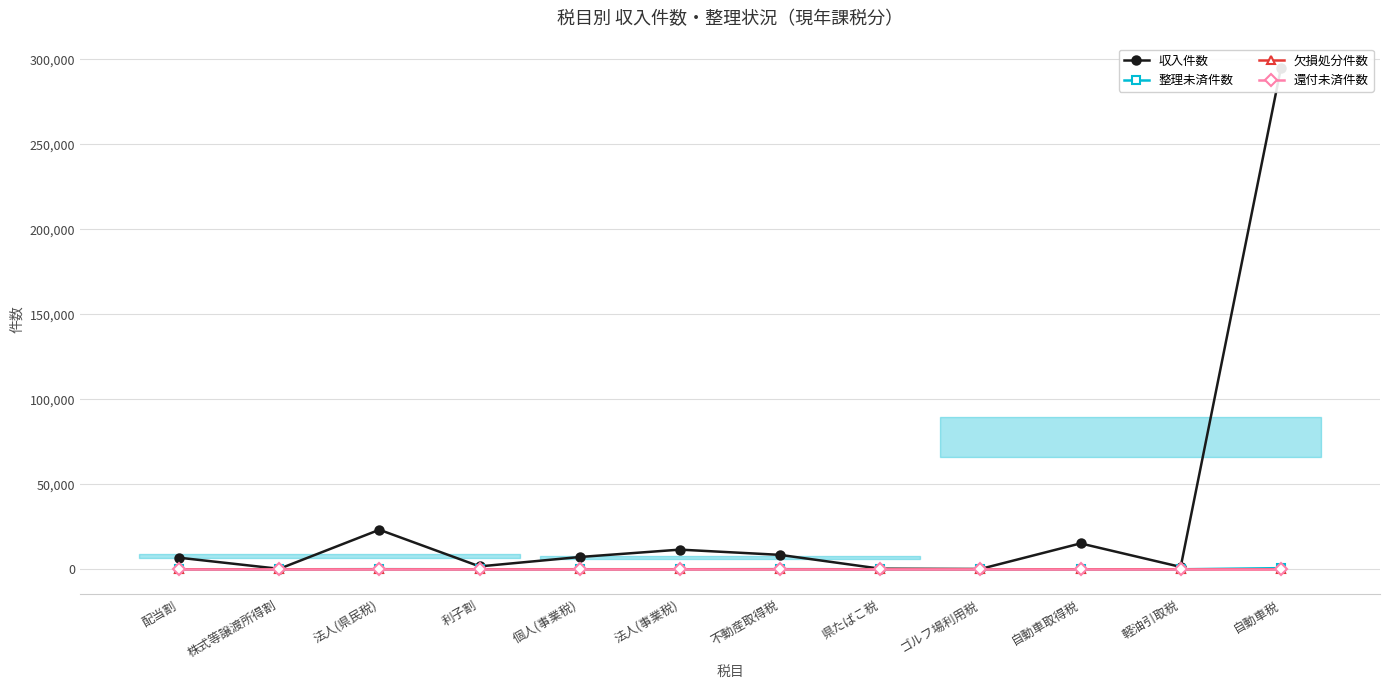

Reading right to left, what are all the values shown in this chart?

収入件数: 294557	1380	15226	171	348	8480	11565	7222	1695	23255	269	6810
整理未済件数: 679	1	0	0	0	80	20	31	0	66	0	0
欠損処分件数: 1	0	0	0	0	0	1	0	0	2	0	0
還付未済件数: 0	0	0	0	0	0	0	0	0	0	0	0